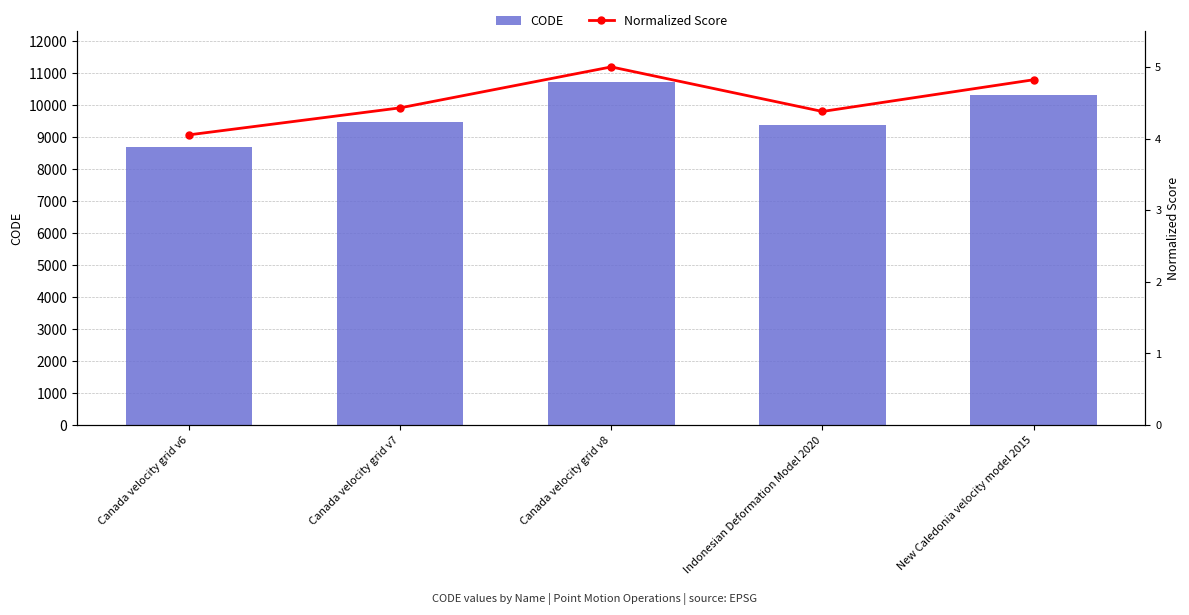

Does the chart contain any negative values?

No